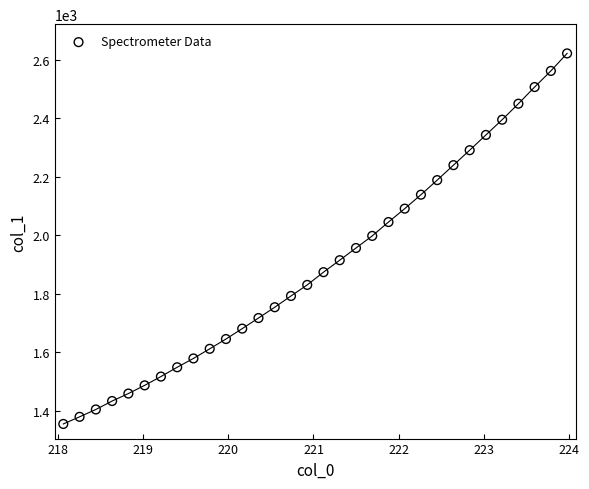

What is the range of X values (max minus min)?

5.9